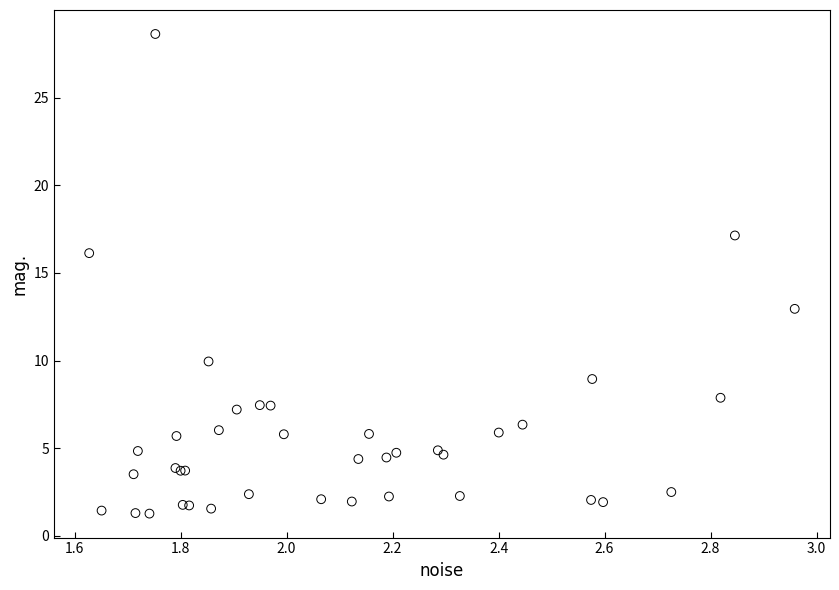

What Y value in the scatter plot is closest to 14?

13.0